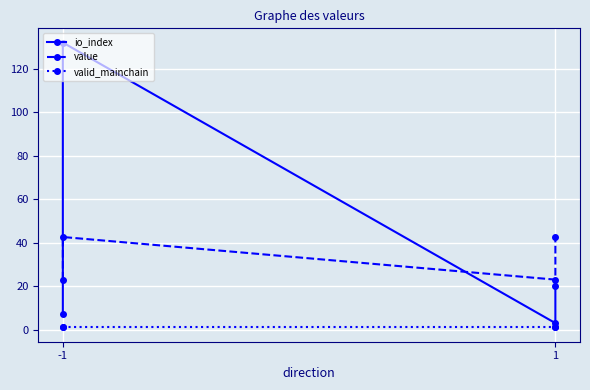

What is the highest value of the value series?

42.6